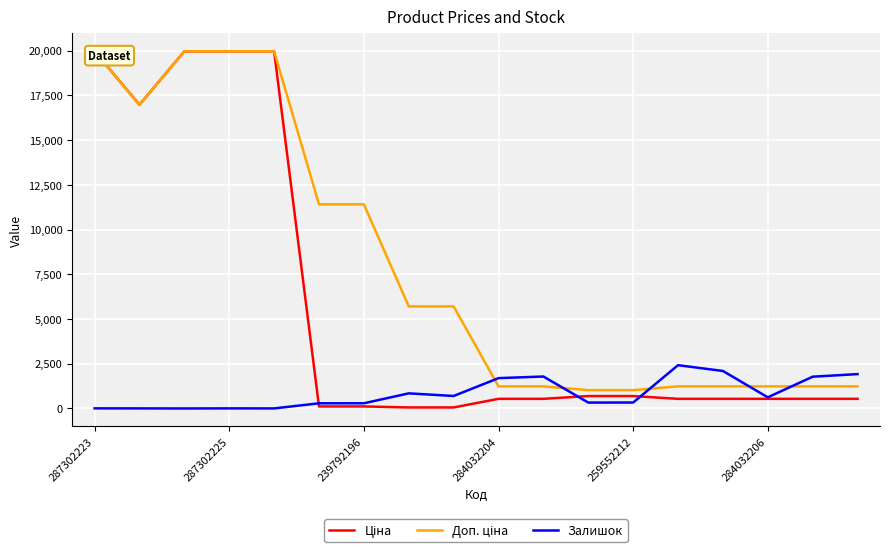

What is the highest value of the Доп. ціна series?

19964.2